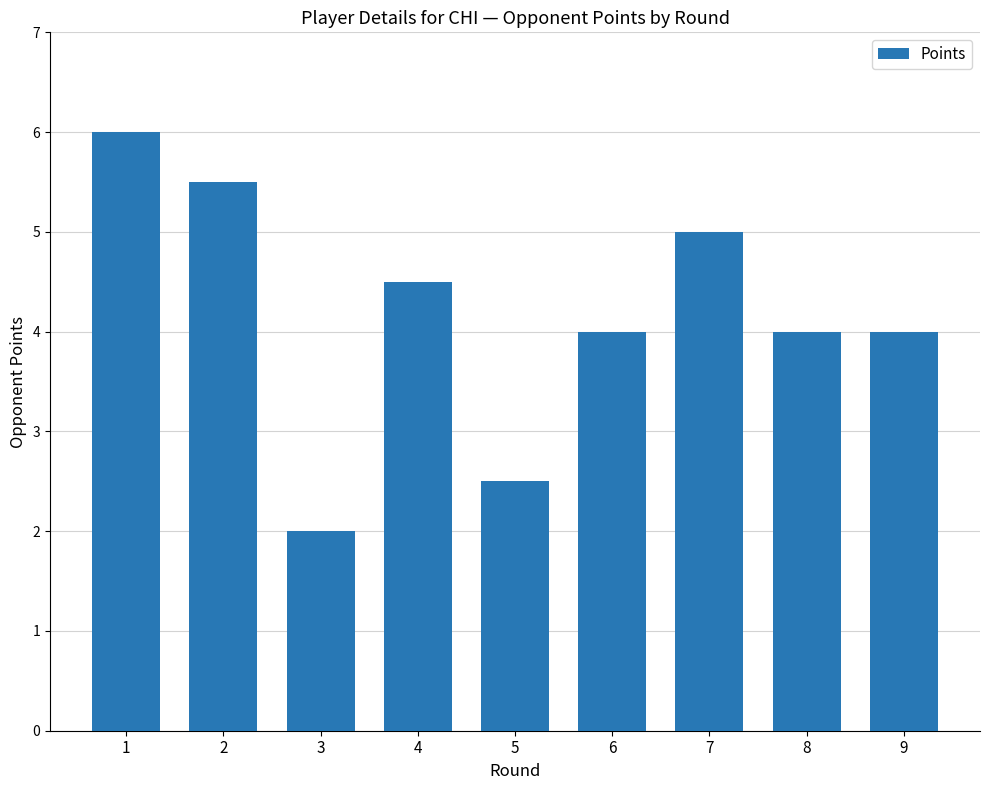

What is the difference between the maximum and second lowest values?

3.5